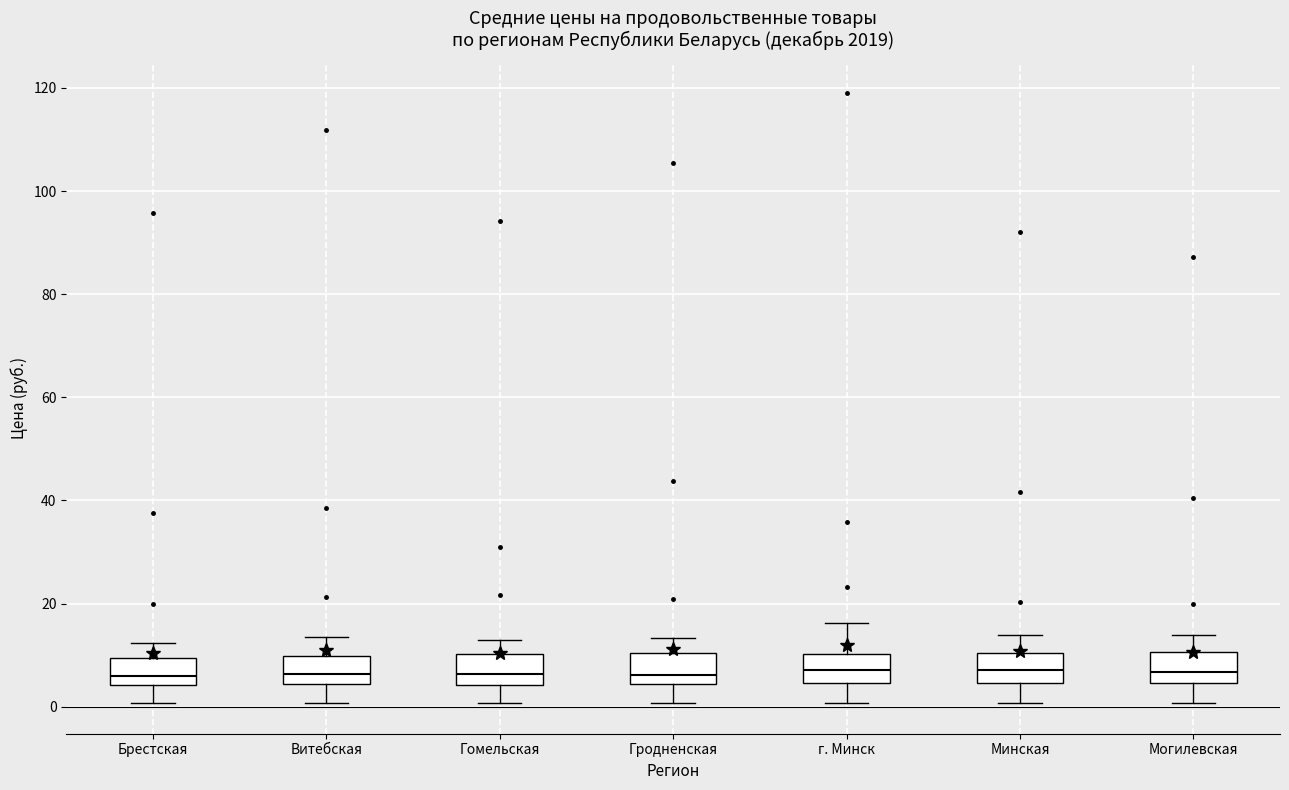

Where does the median line of the box for Гродненская sit on the y-axis? The values are not printed on the chart, so give them approximately, as read against the axis.

6